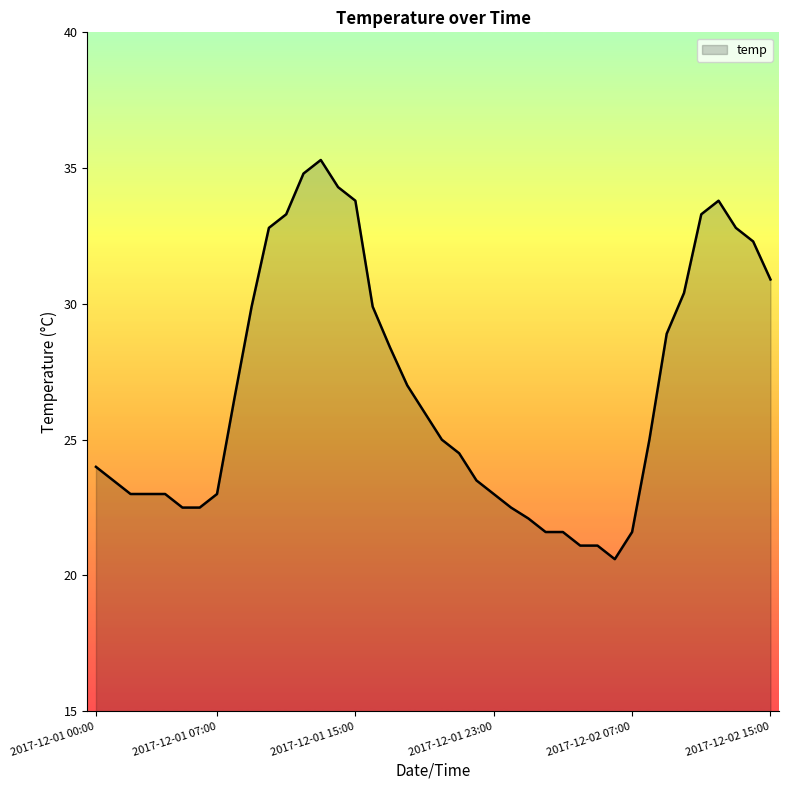

What is the greatest value displayed?

35.3